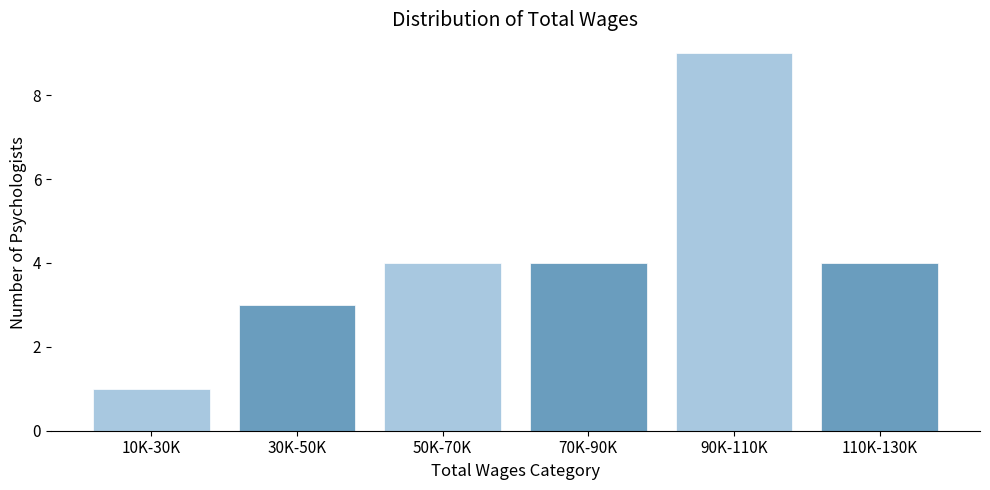

Reading left to right, transcribe all the data shown in this chart.

10K-30K=1	30K-50K=3	50K-70K=4	70K-90K=4	90K-110K=9	110K-130K=4